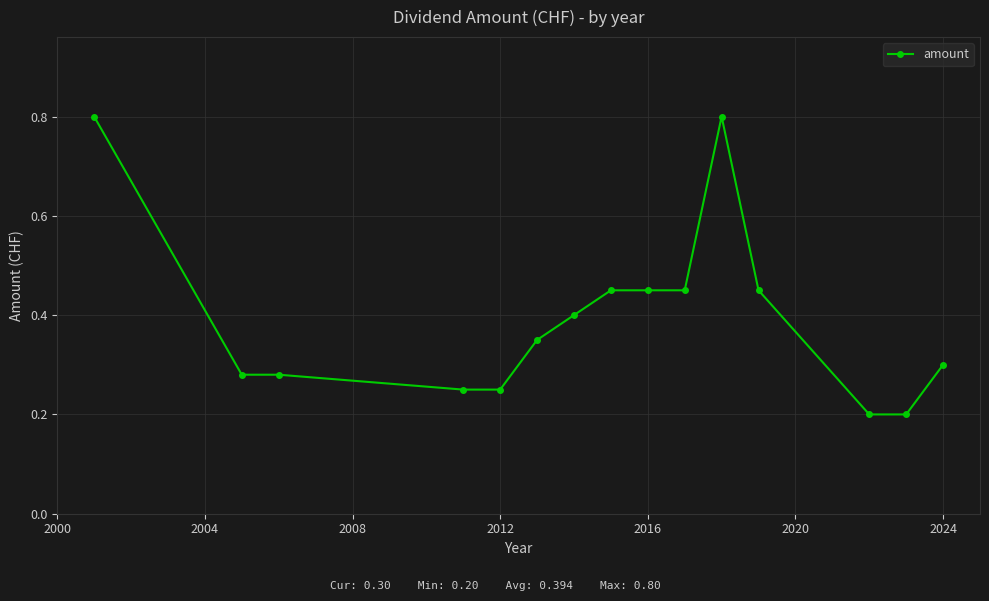

What is the difference between the maximum and minimum values?

0.6